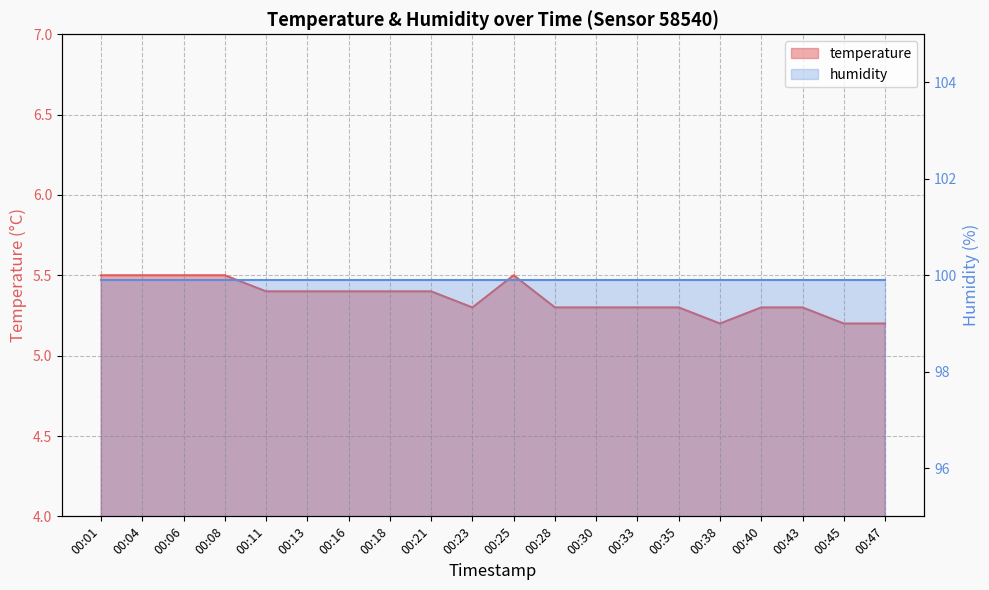

Is it true that the value at 00:13 is 8.9?

False